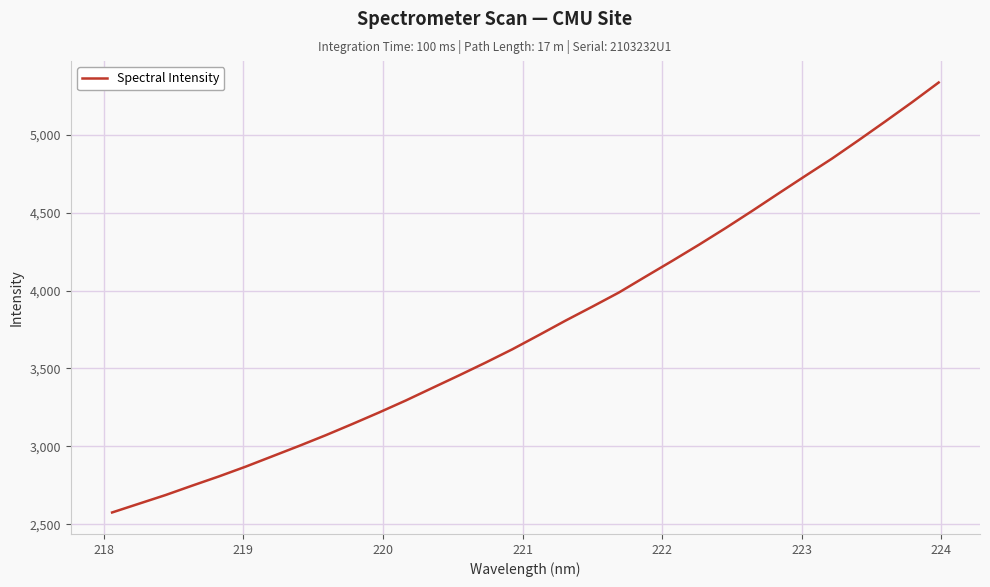

How many series are shown in this chart?

1